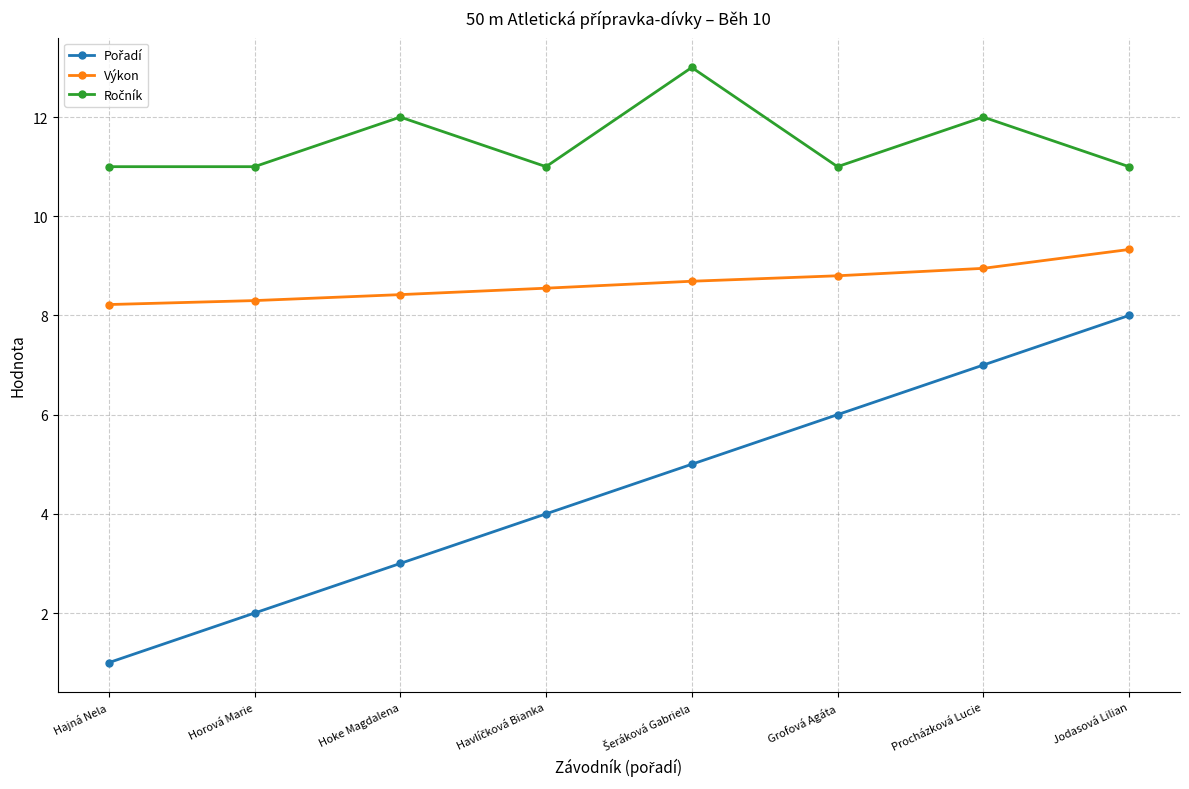

The value of Výkon at Grofová Agáta is 8.8. True or false?

True